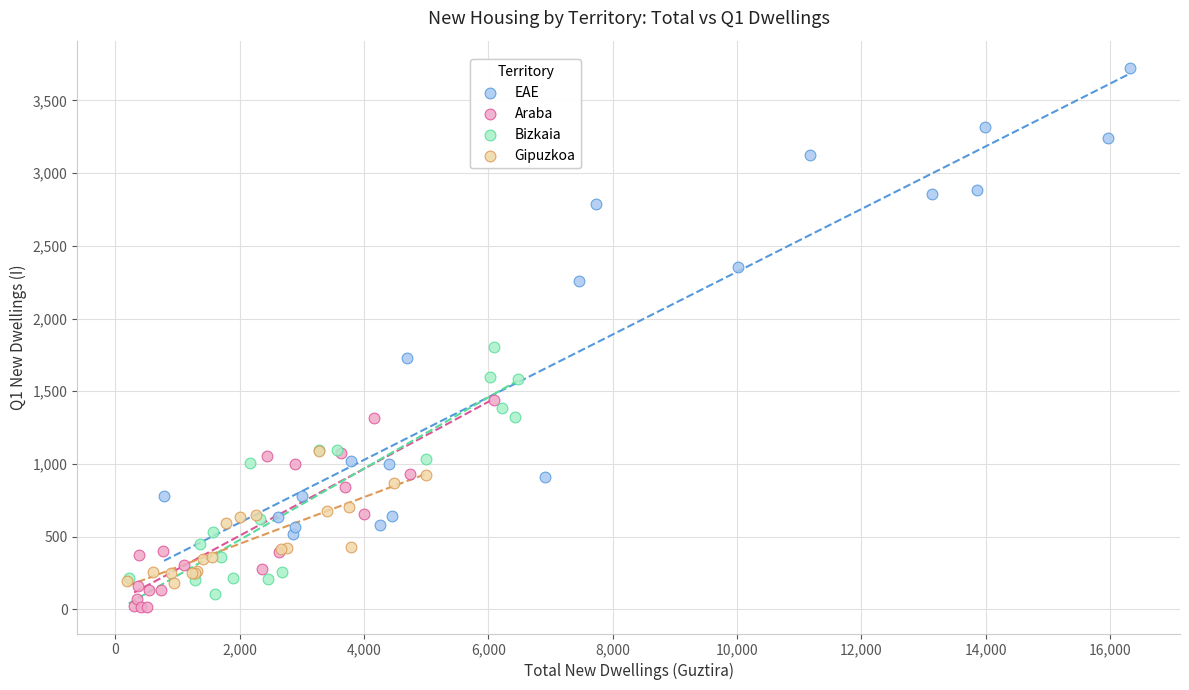

Which series contains the highest Y value?

EAE